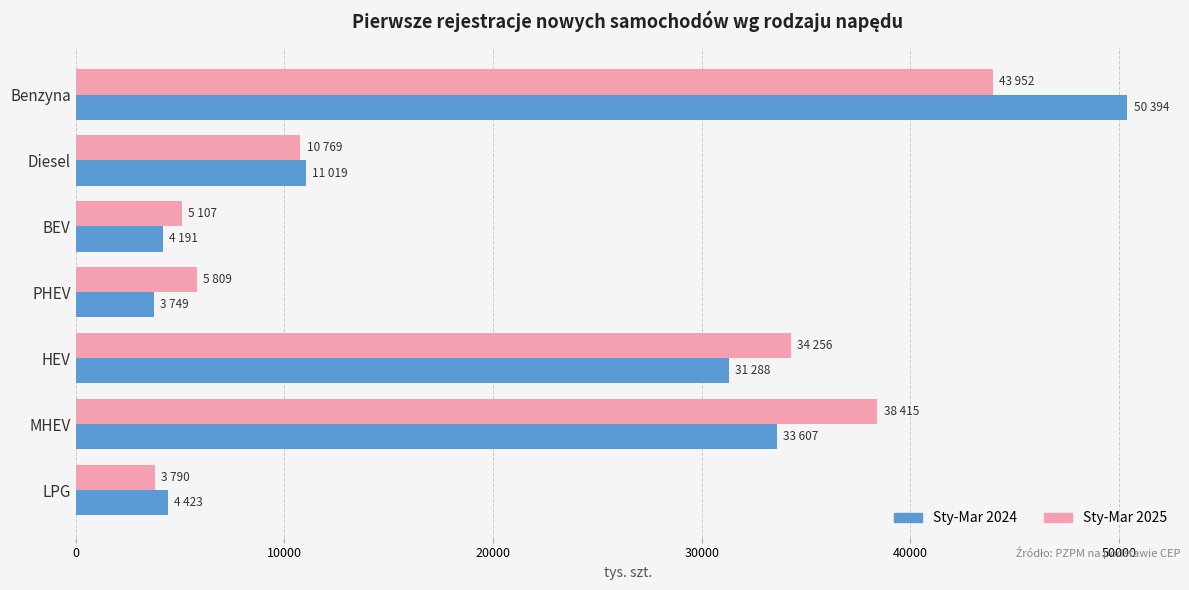

How many distinct data groups are displayed?

2